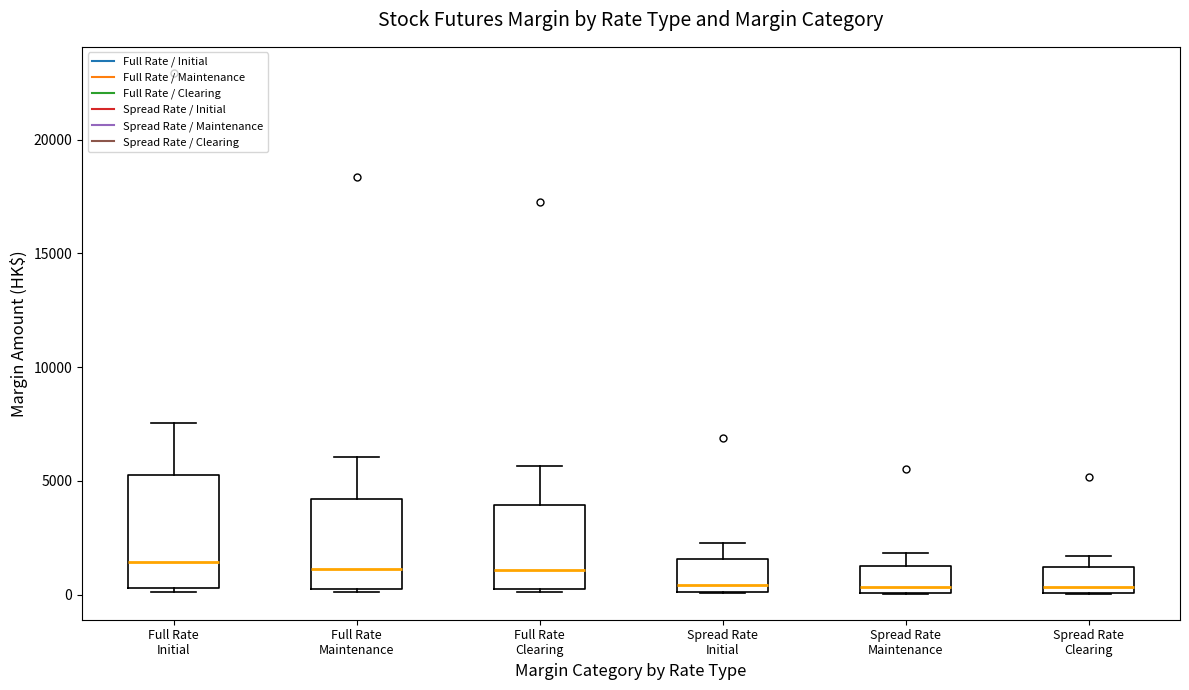

Reading left to right, read every box against the y-axis: the position of its median line, the range the box covers, and the ends of its whiskers. The values are not printed on the chart, so give them approximately, as read against the axis.

Full Rate Initial: median 1500, box 500 to 5000, whiskers 0 to 7500
Full Rate Maintenance: median 1000, box 0 to 4000, whiskers 0 to 6000
Full Rate Clearing: median 1000, box 0 to 4000, whiskers 0 to 5500
Spread Rate Initial: median 500, box 0 to 1500, whiskers 0 to 2500
Spread Rate Maintenance: median 500, box 0 to 1500, whiskers 0 to 2000
Spread Rate Clearing: median 500, box 0 to 1000, whiskers 0 to 1500